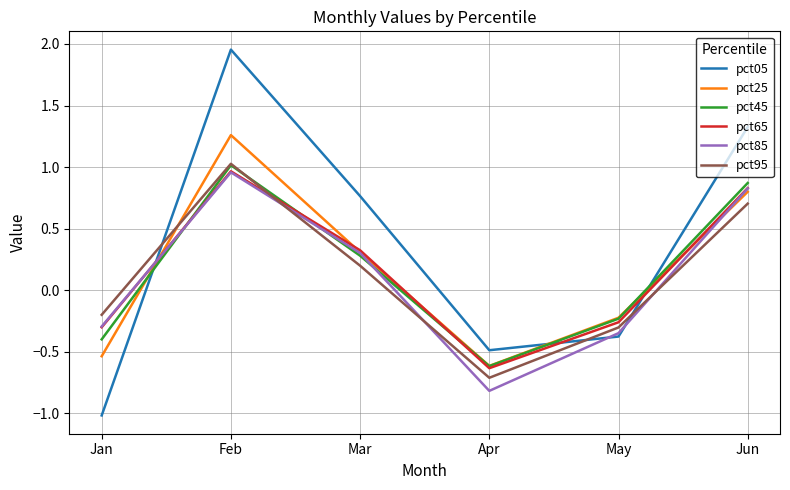

List the labels in order of pct05 value, smallest first.

Jan, Apr, May, Mar, Jun, Feb